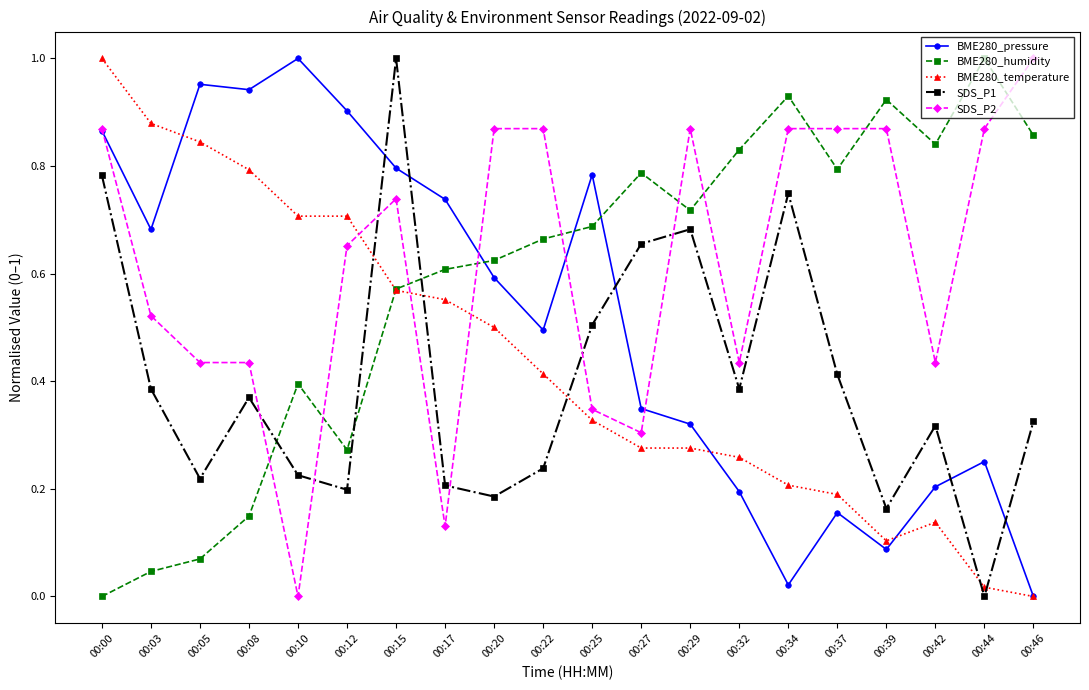

Which series changed the most between 00:29 and 00:37?

SDS_P1